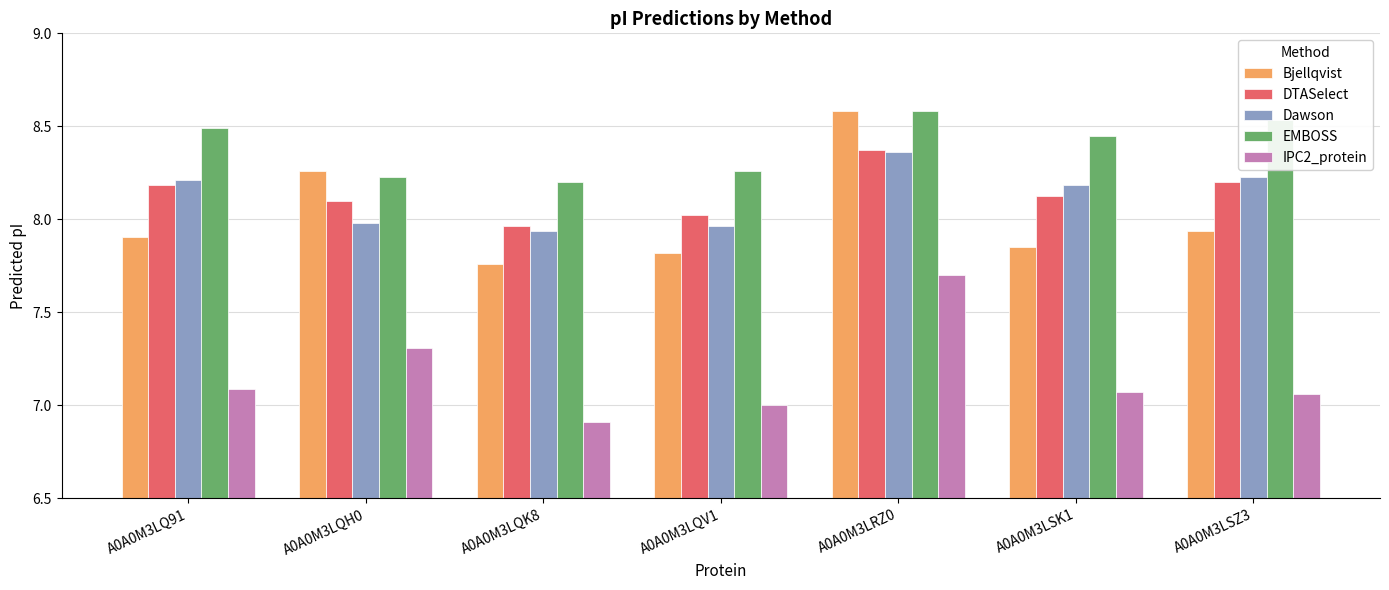

What is the label of the 5th bar from the right?

A0A0M3LQK8